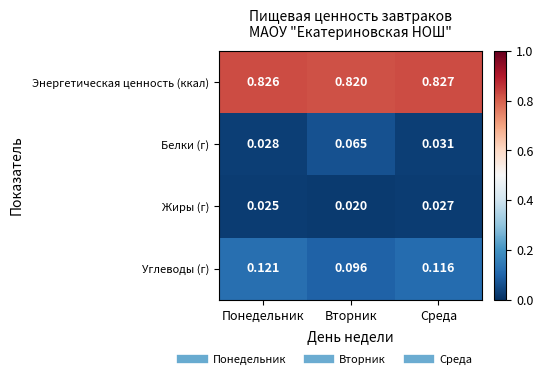

Where is Белки (г) nearest to the value 0?

Понедельник